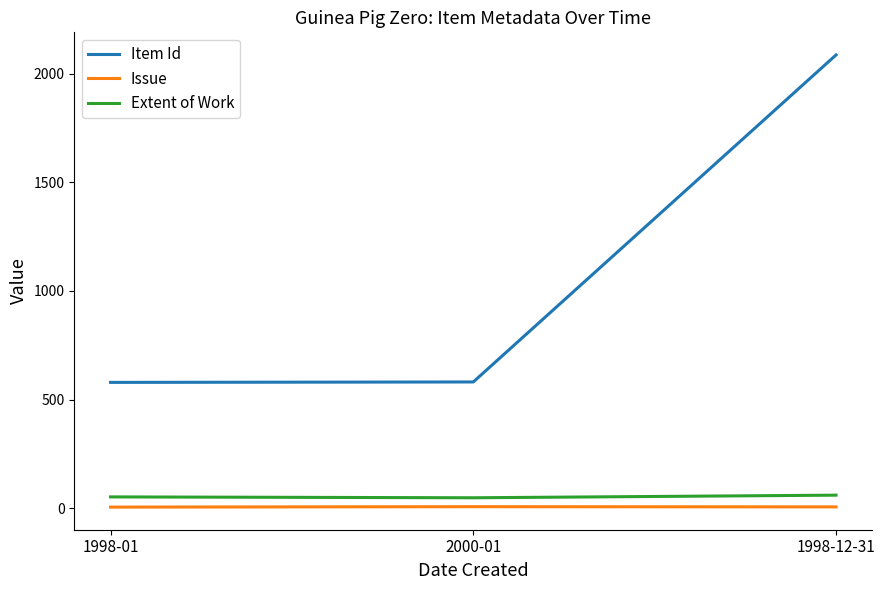

Read the Issue value at 2000-01.

7